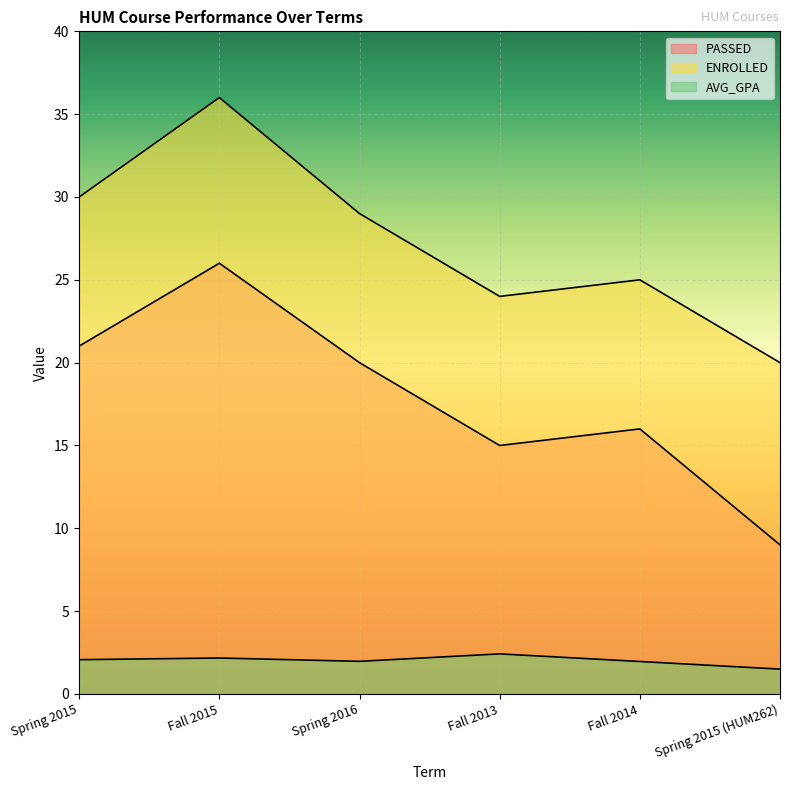

Is it true that PASSED equals 21.0 at Spring 2015?

True